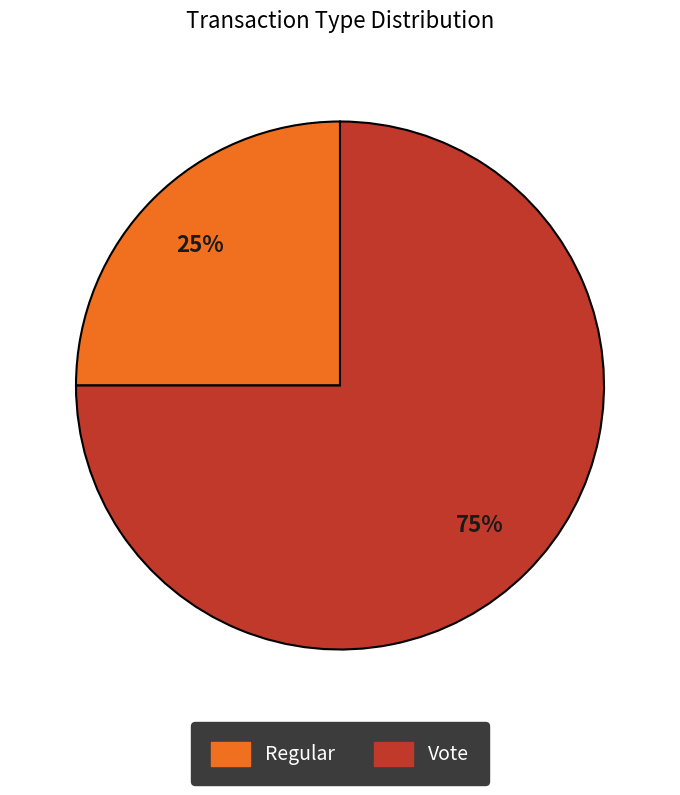

Count the number of slices in the pie.

2